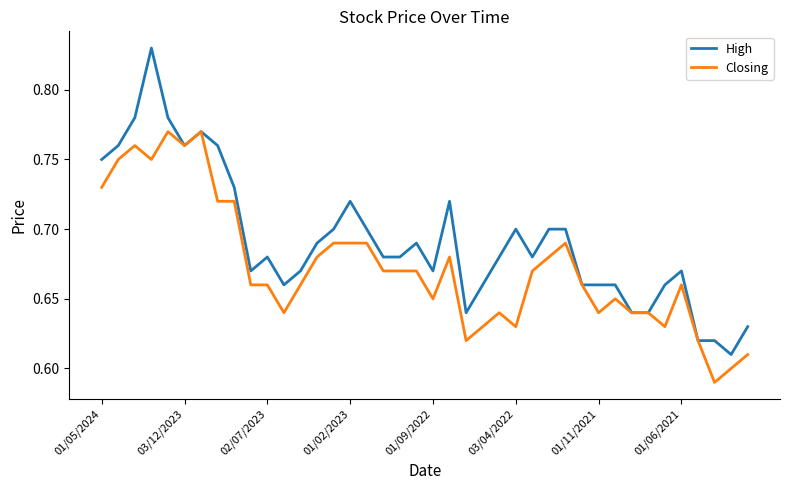

Which series has the widest spread of values?

High